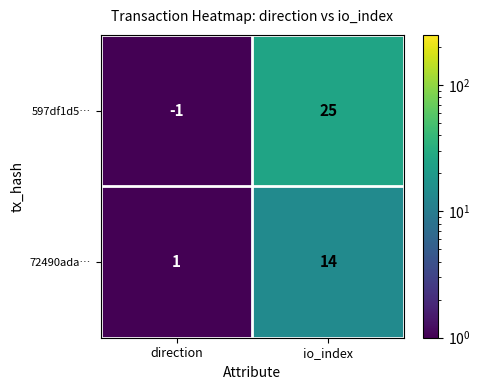

Between direction and io_index, which series saw the biggest shift?

597df1d5…